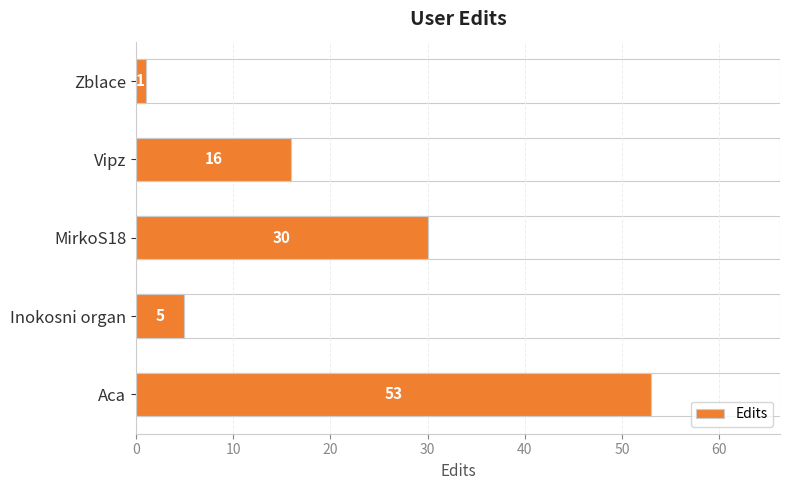

What is the smallest value displayed?

1